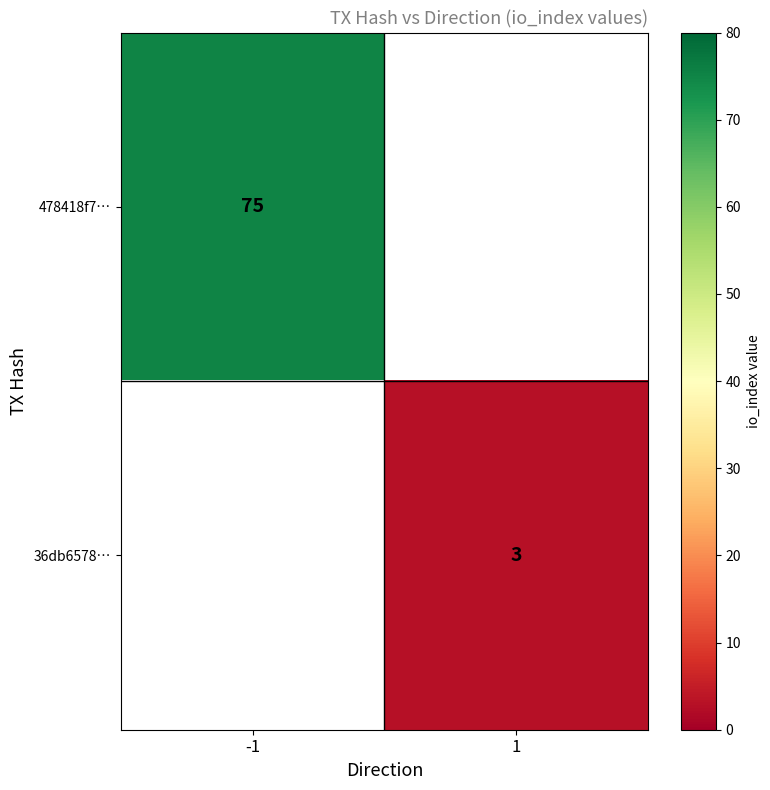

True or false: 36db6578… has a value of 3 at 1.

True